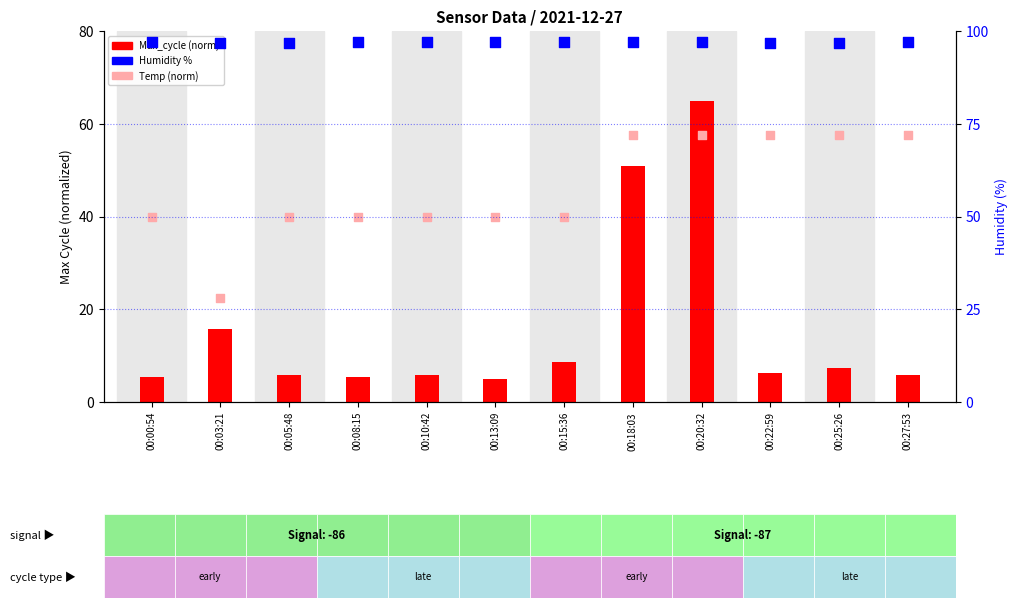

Which series has the largest Y range (max minus min)?

Max_cycle (norm)